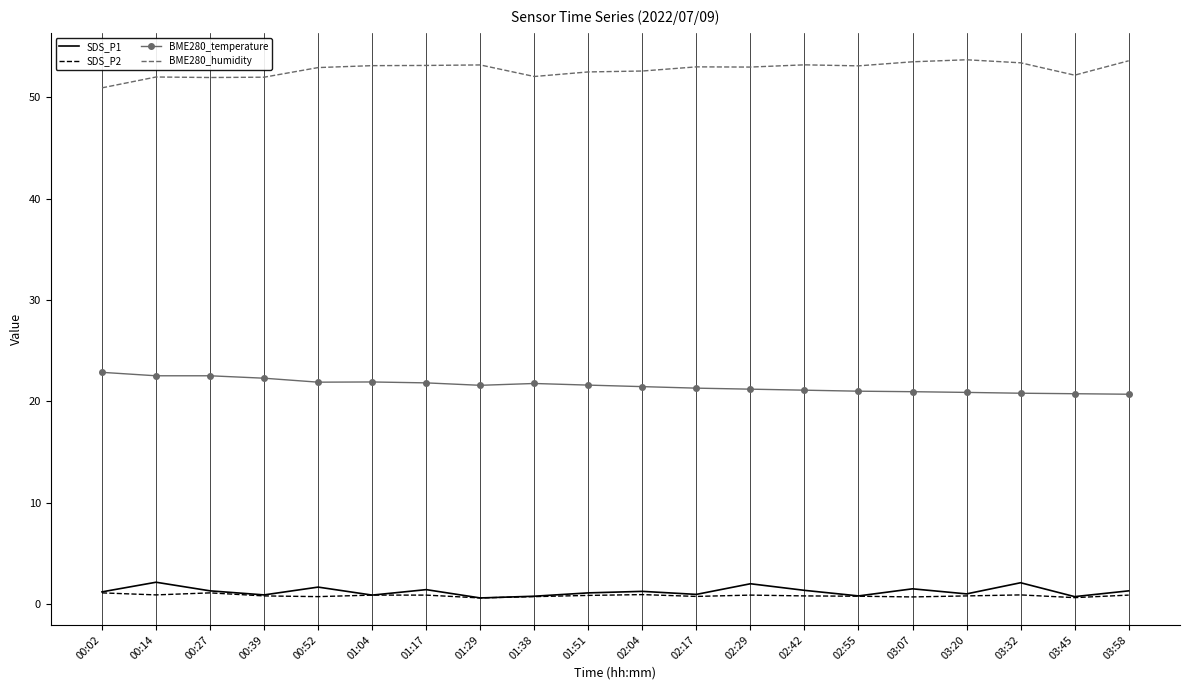

True or false: BME280_temperature has a value of 22.5 at 00:27.

True